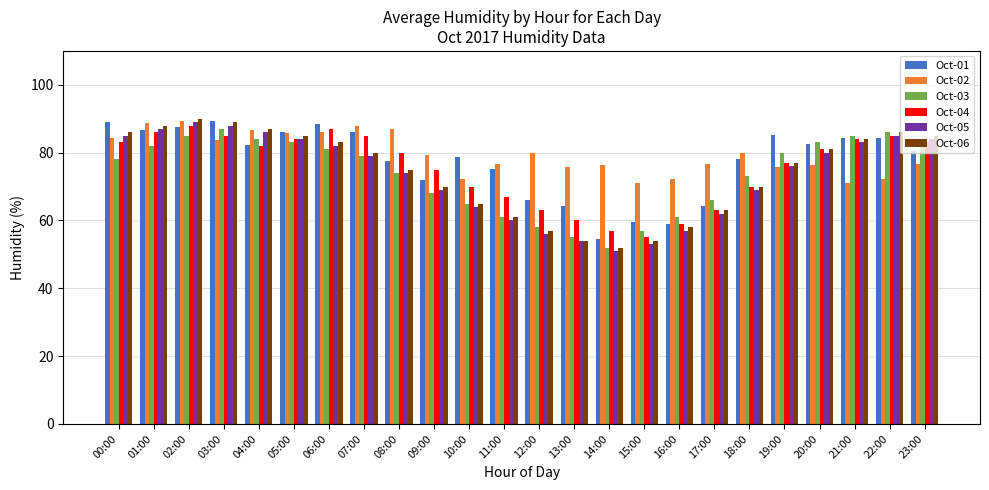

What is the spread (max minus min) of values at 14:00?

25.4